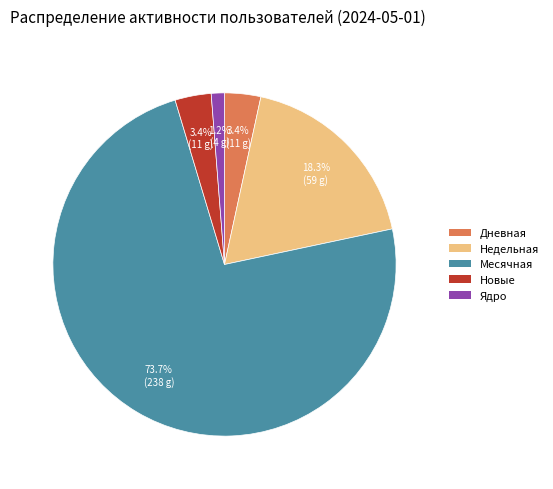

What portion of the pie excludes Новые?

96.6%